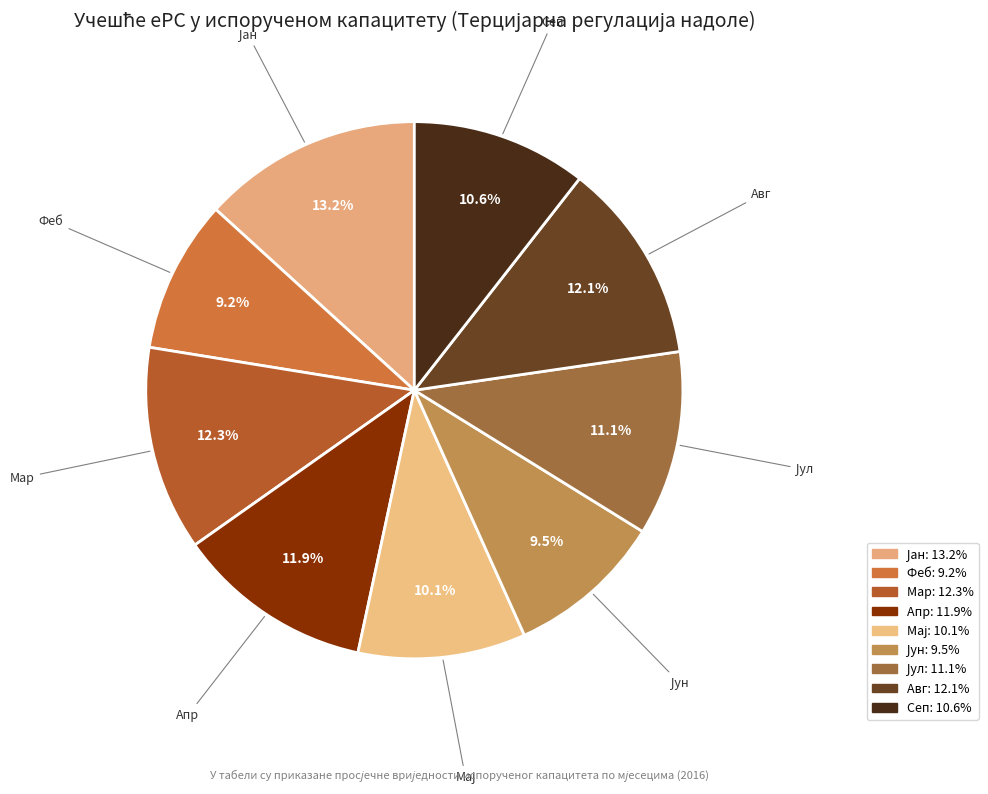

To the nearest percent, what portion does Јун represent?

9%